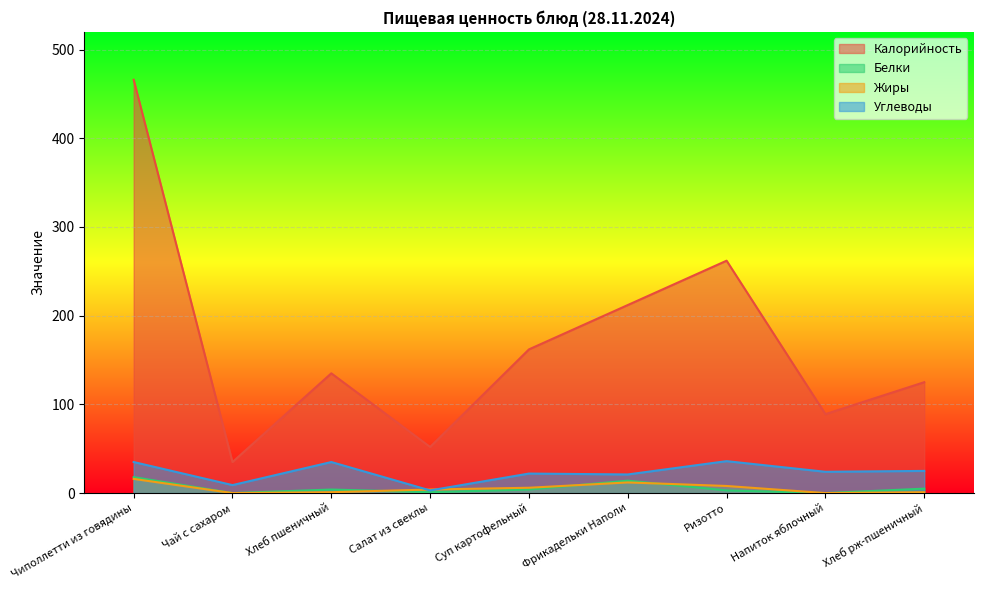

Is the value of Углеводы at Фрикадельки Наполи greater than the value of Калорийность at Ризотто?

No